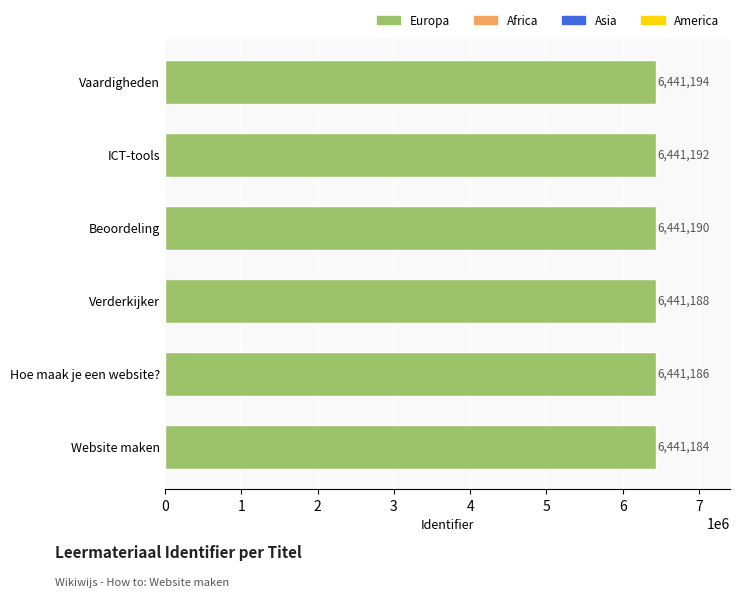

Reading top to bottom, list all the values displayed in this chart.

6441194	6441192	6441190	6441188	6441186	6441184